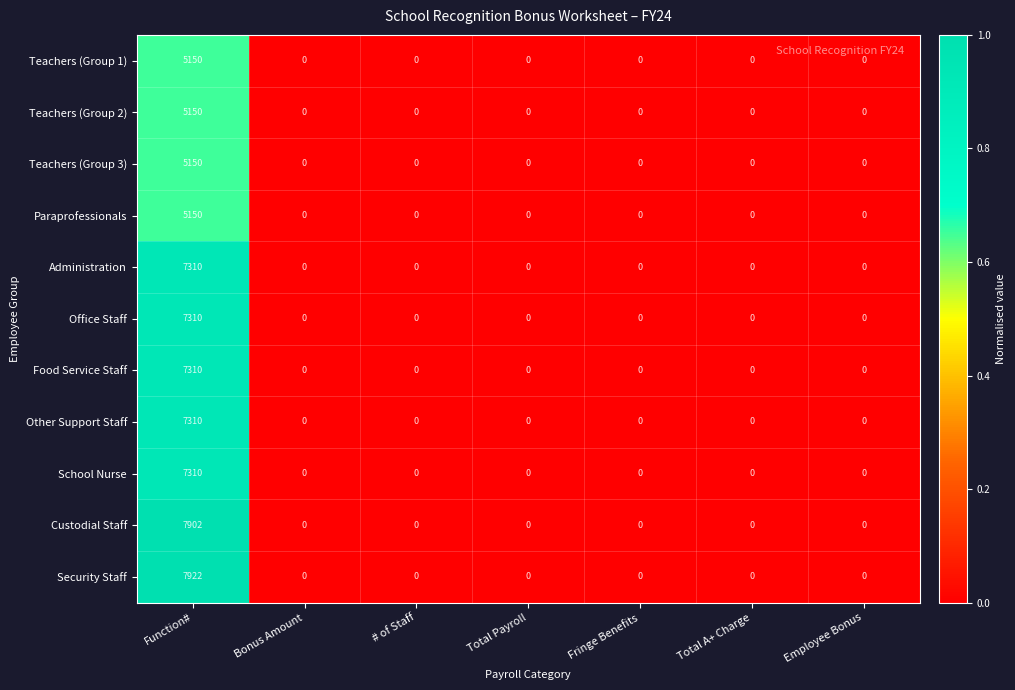

True or false: School Nurse has a value of 0 at Employee Bonus.

True